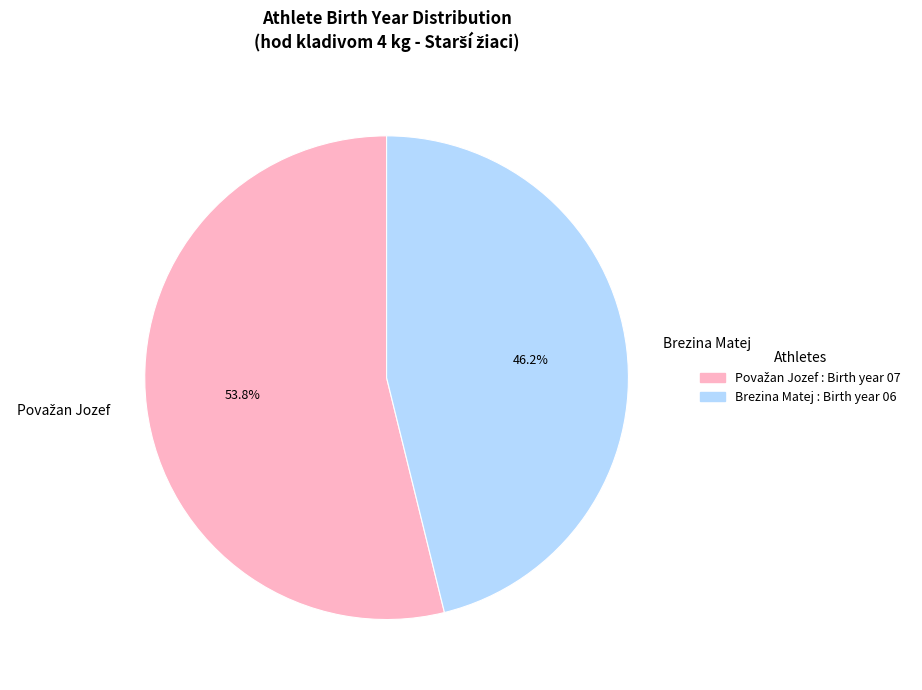

Which slice is the smallest?

Brezina Matej